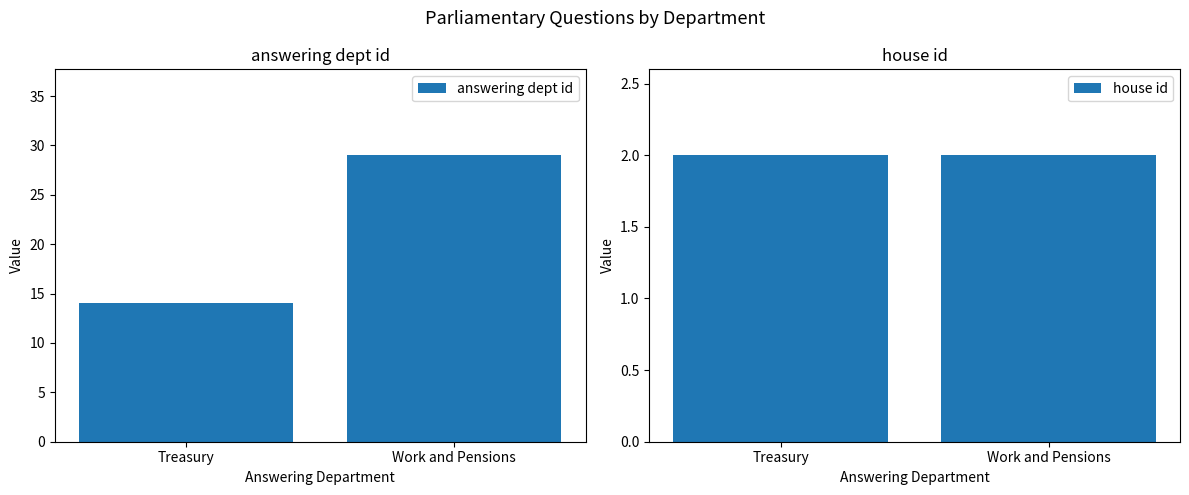

Which series has the widest spread of values?

answering dept id